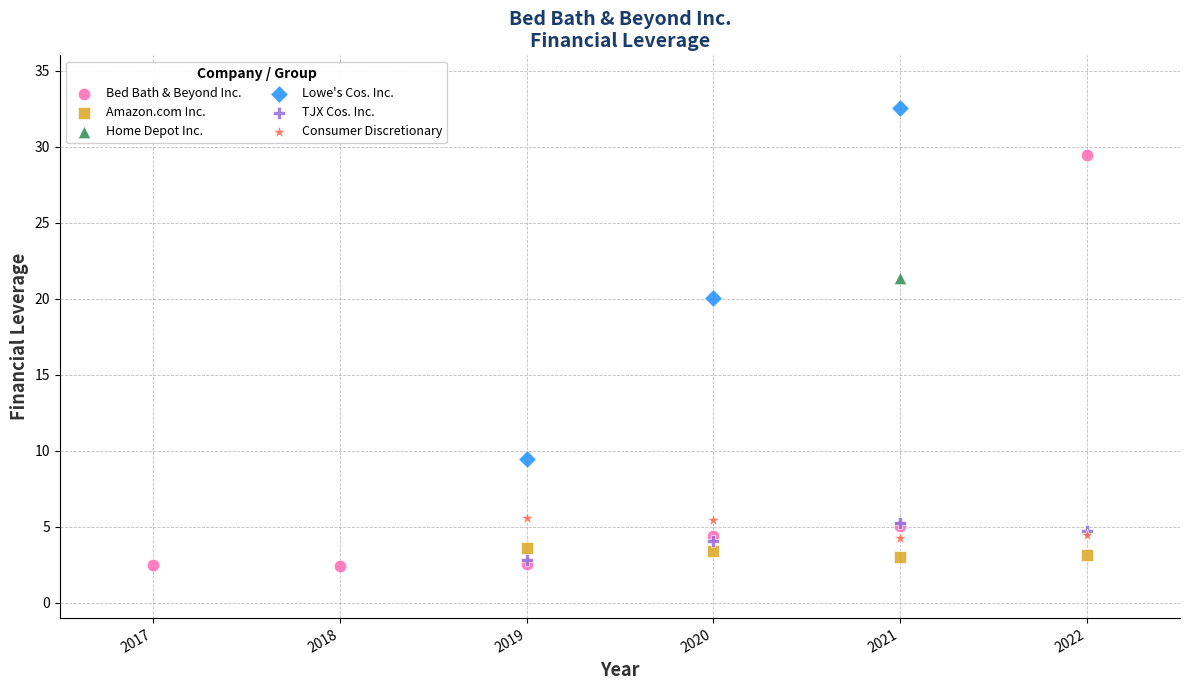

Which series reaches the minimum Y coordinate?

Bed Bath & Beyond Inc.